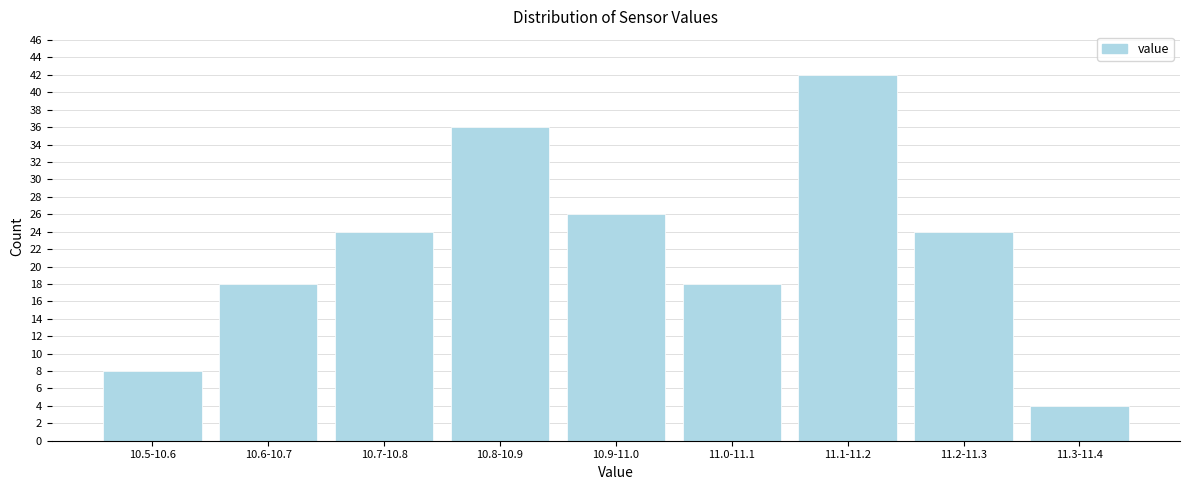

Reading left to right, list all the values displayed in this chart.

10.5-10.6=8	10.6-10.7=18	10.7-10.8=24	10.8-10.9=36	10.9-11.0=26	11.0-11.1=18	11.1-11.2=42	11.2-11.3=24	11.3-11.4=4